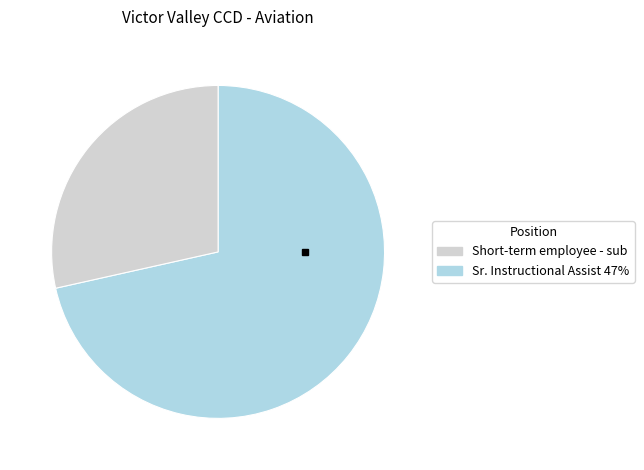

Is there any slice that represents more than half of the pie?

Yes